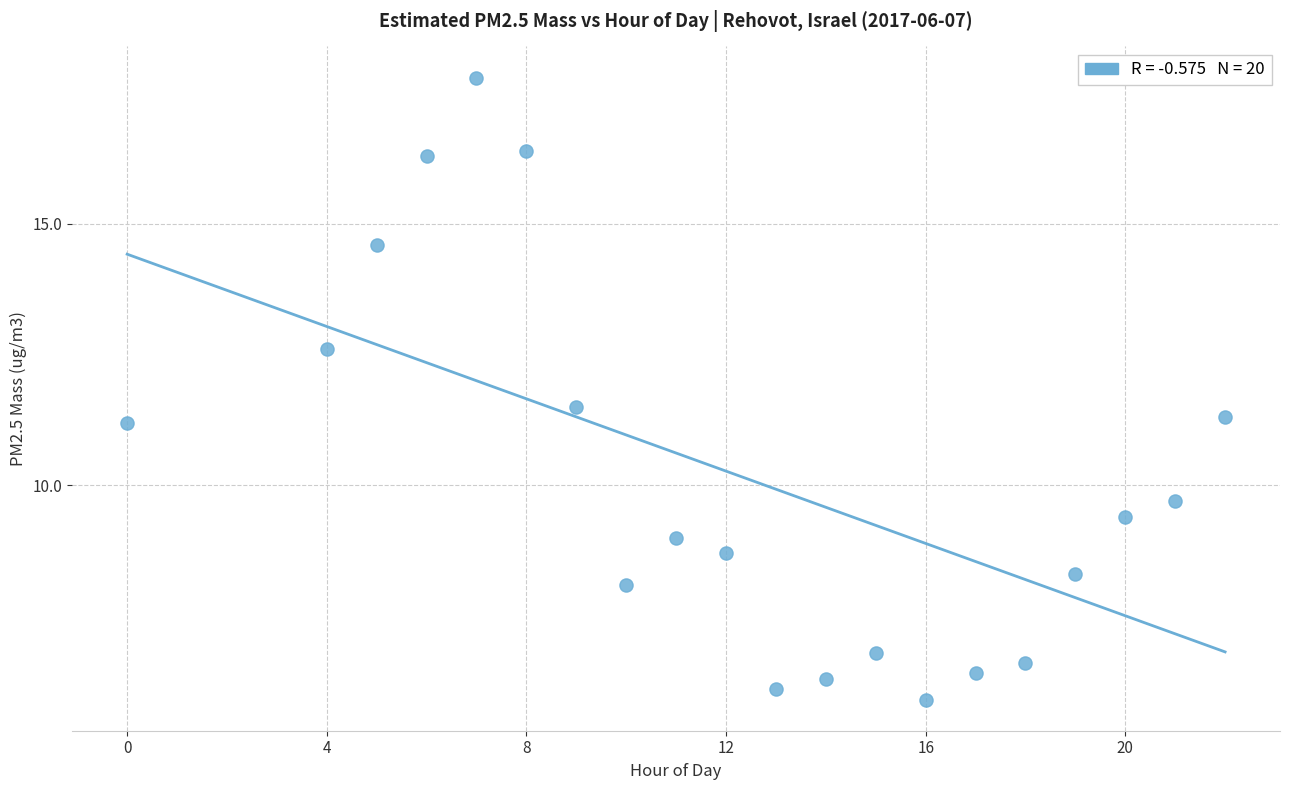

What is the range of X values (max minus min)?

22.0